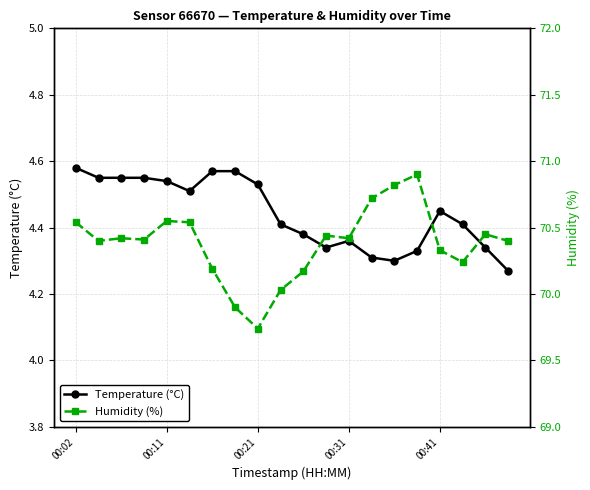

True or false: Temperature (°C) has more than 0 interior local peaks.

True